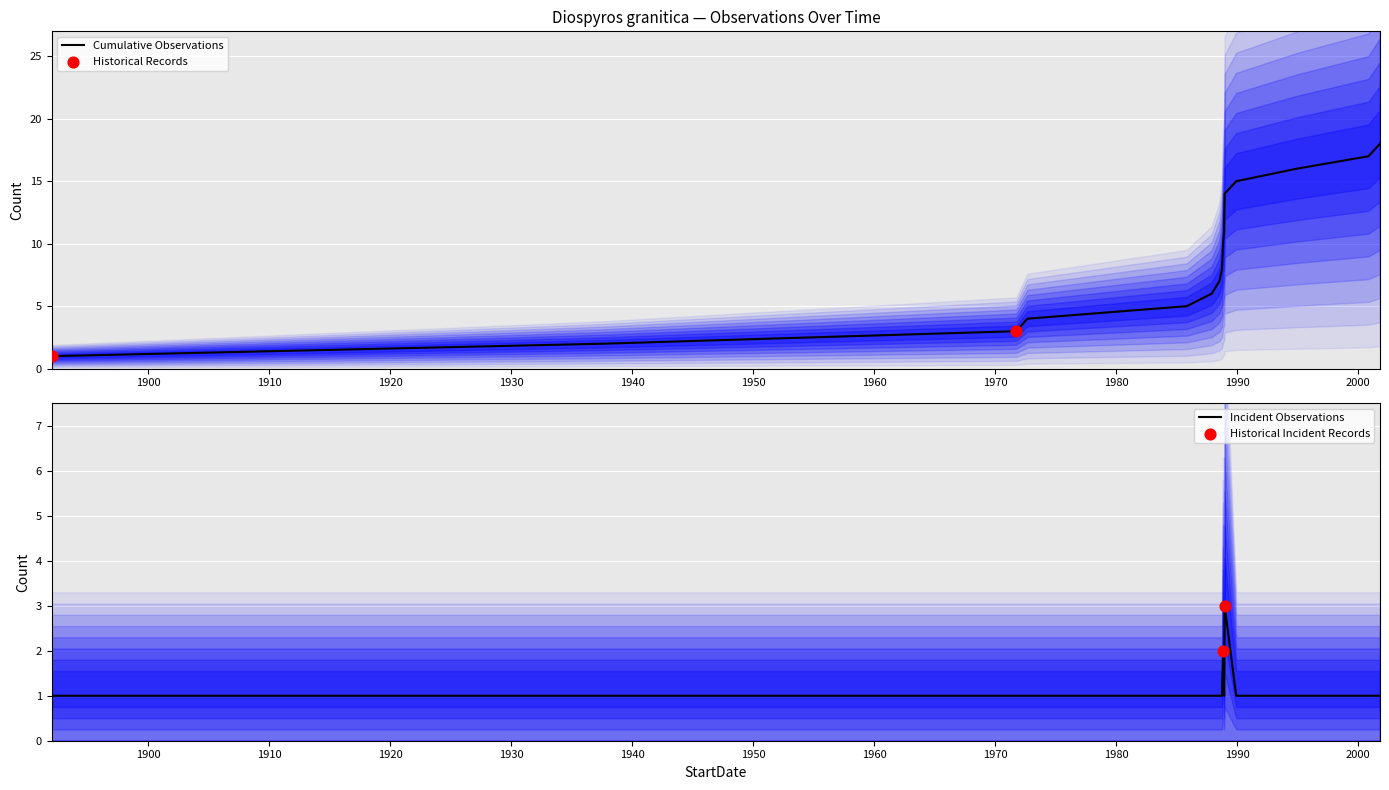

At how many categories does at least one series exceed 2?

13